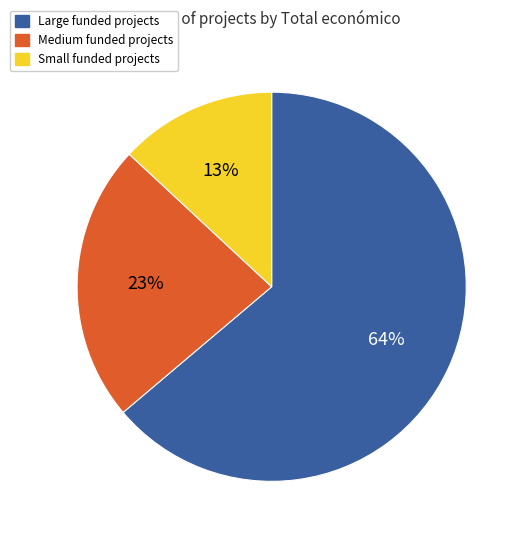

Does any single category account for the majority?

Yes